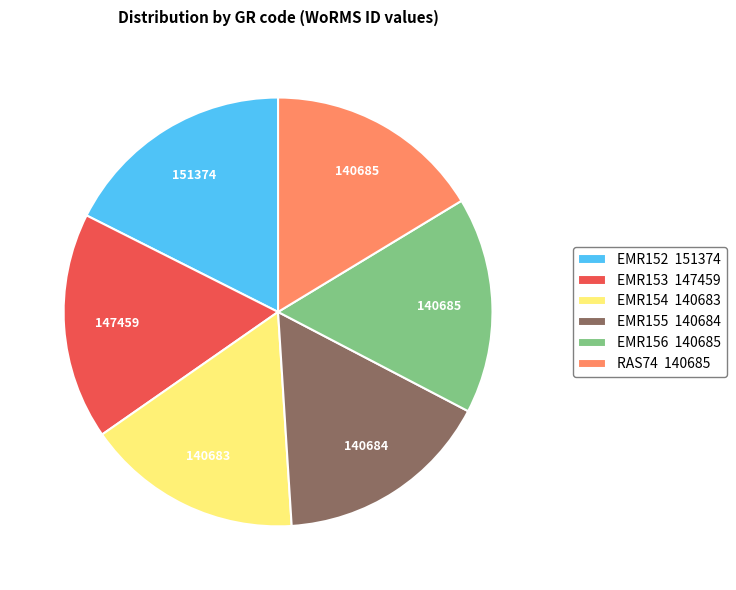

The RAS74 140685 slice represents 31% of the pie. True or false?

False